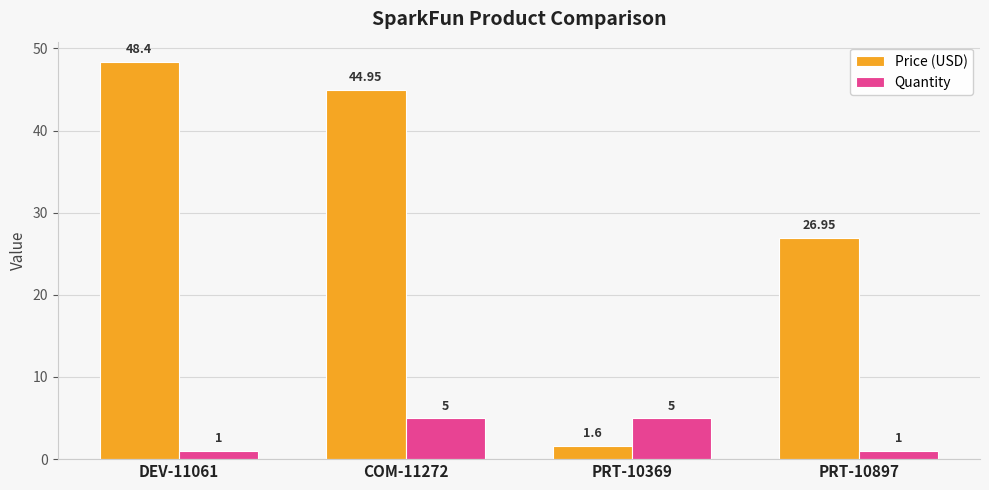

What is the spread (max minus min) of values at PRT-10369?

3.4